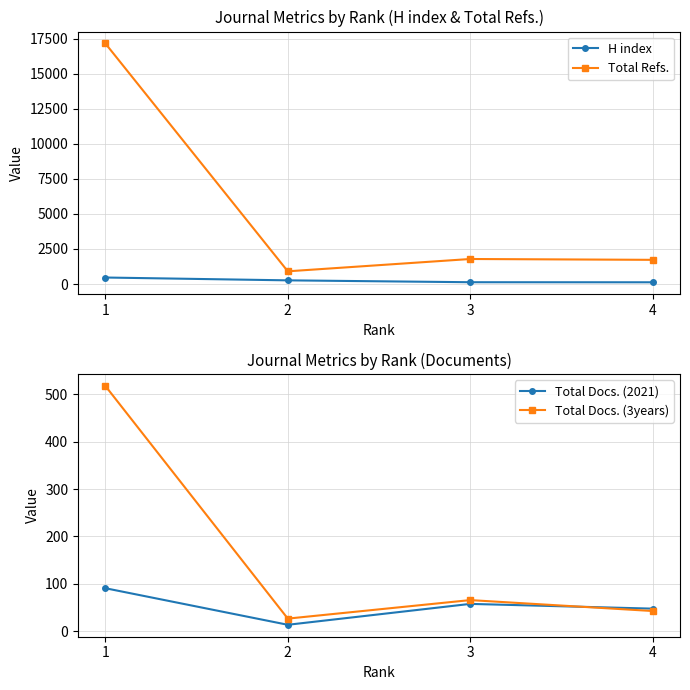

How many intersections are there between Total Docs. (2021) and Total Docs. (3years)?

1